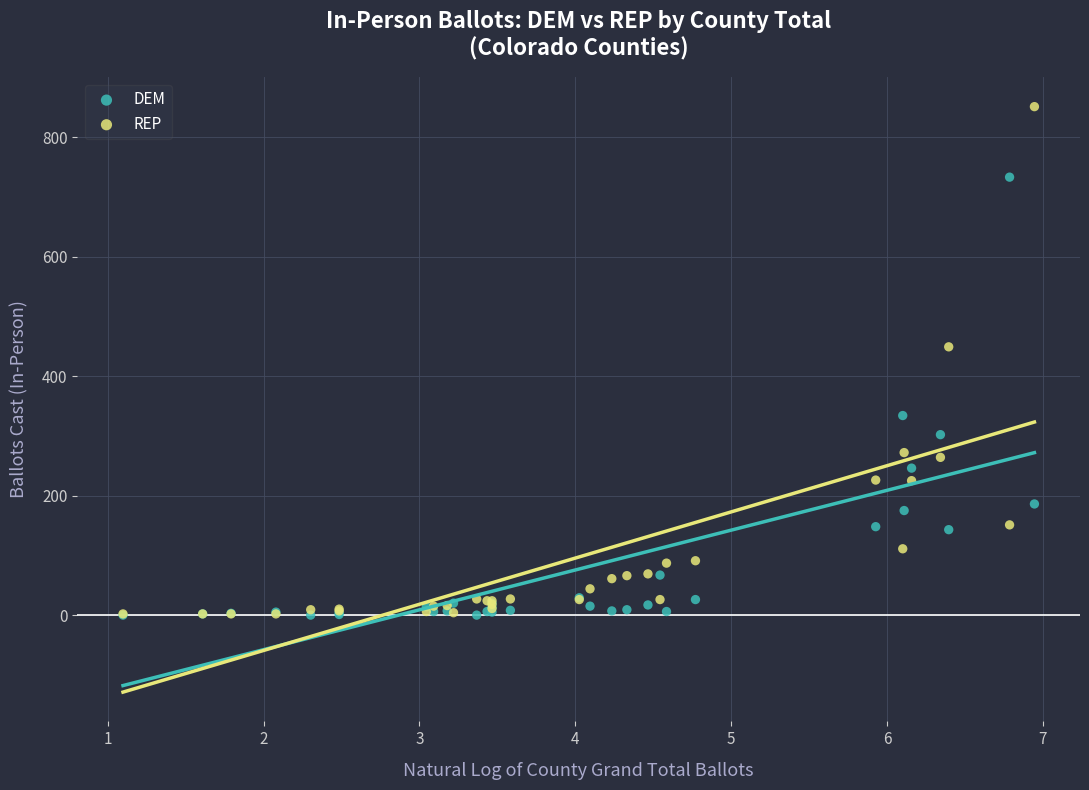

In the DEM series, what Y value is closest to 366?

334